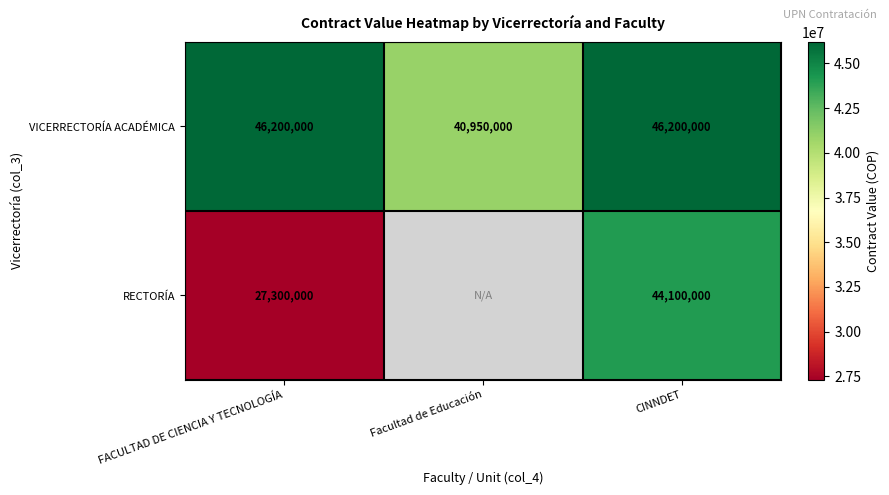

Which label corresponds to the smallest value in the chart?

FACULTAD DE CIENCIA Y TECNOLOGÍA